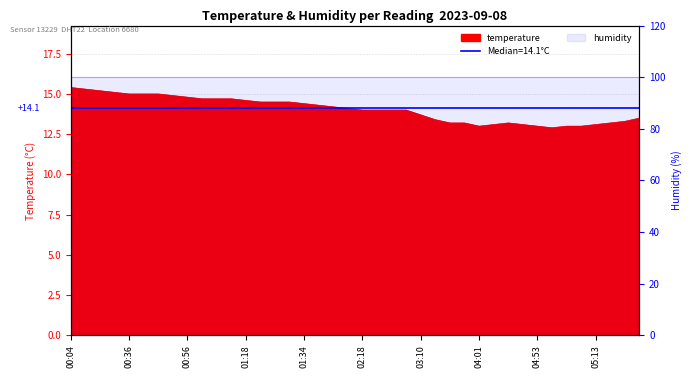

At which label does the data first exceed 14?

00:04